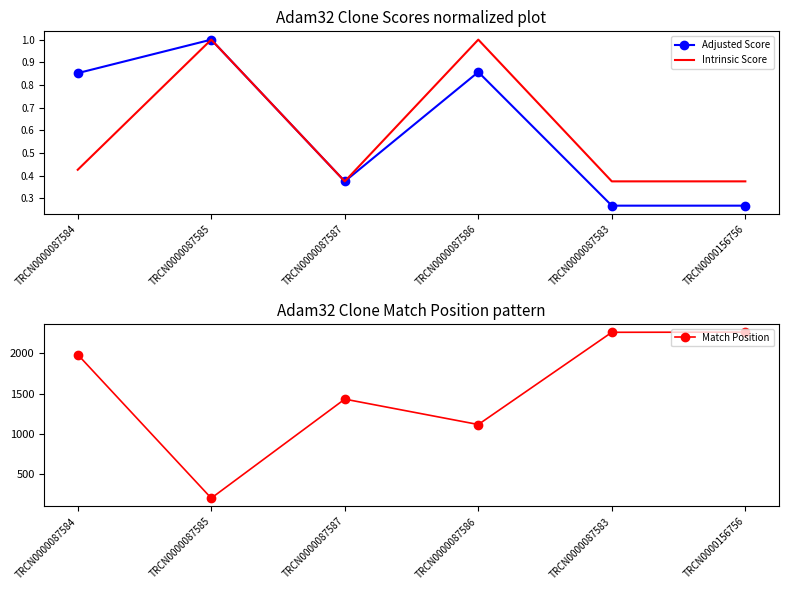

At how many categories does at least one series exceed 1558?

3